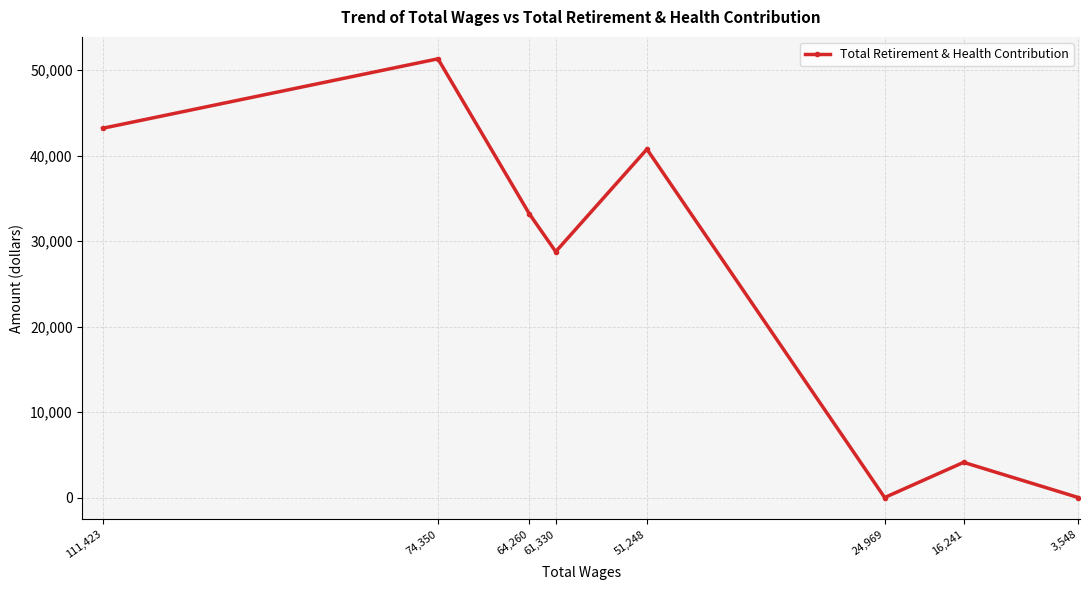

At which category does the chart reach its minimum across all series?

24,969